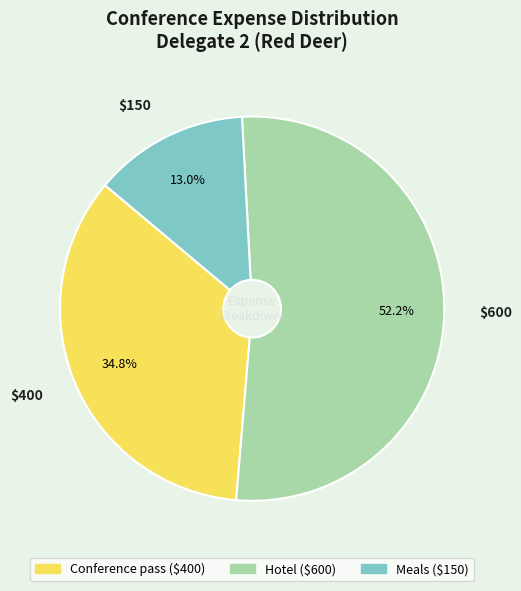

Is there a majority slice in this chart?

Yes